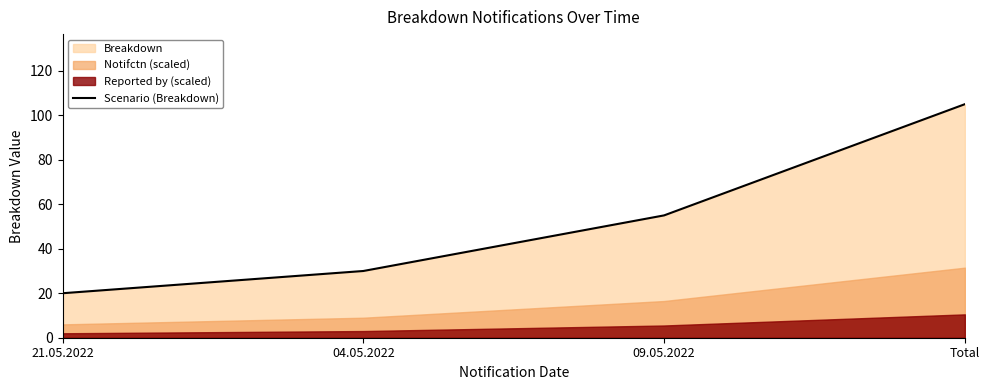

At which category does the chart reach its peak across all series?

Total